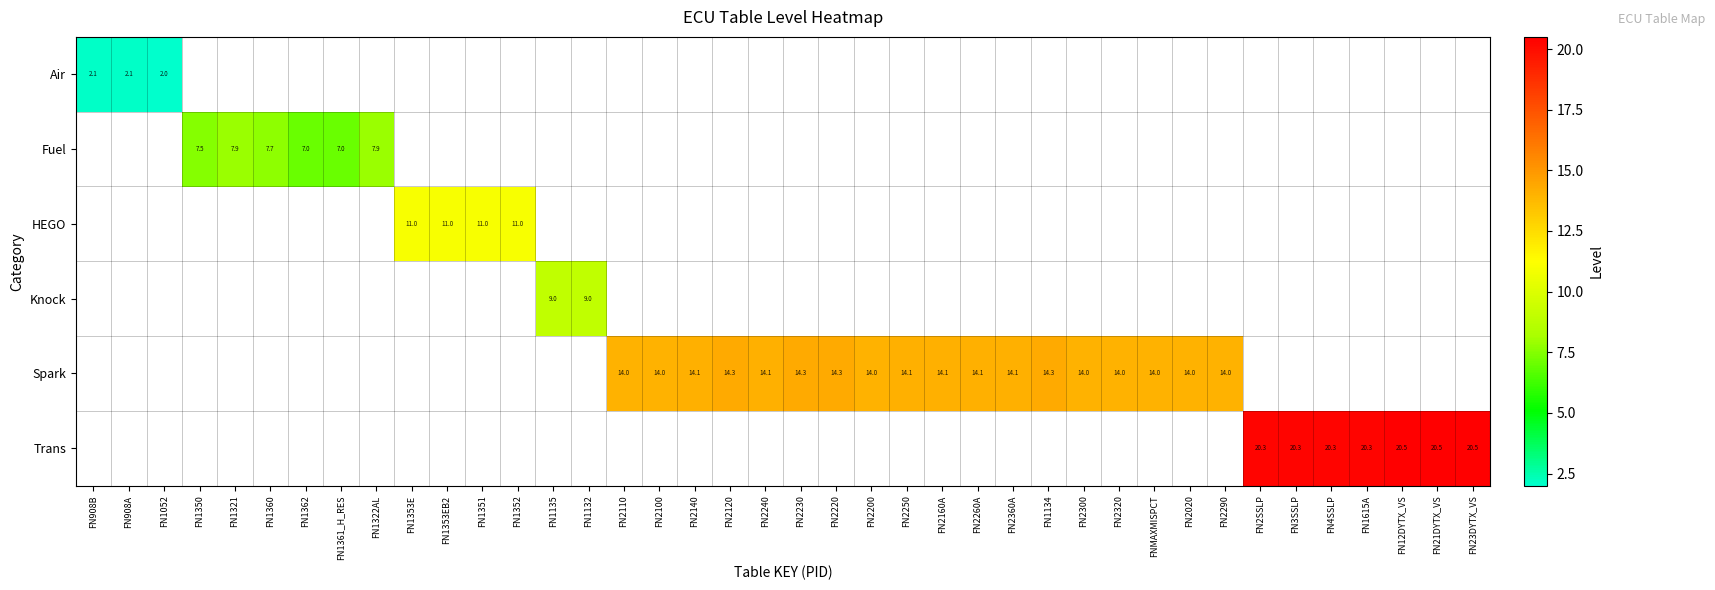

Count the number of categories in the chart.

40